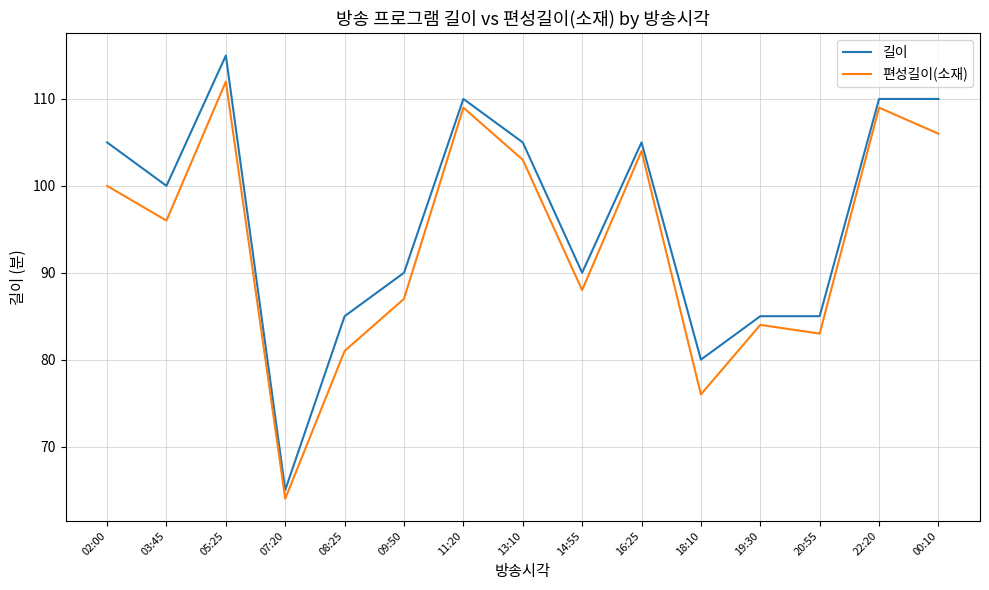

What is the greatest value displayed?

115